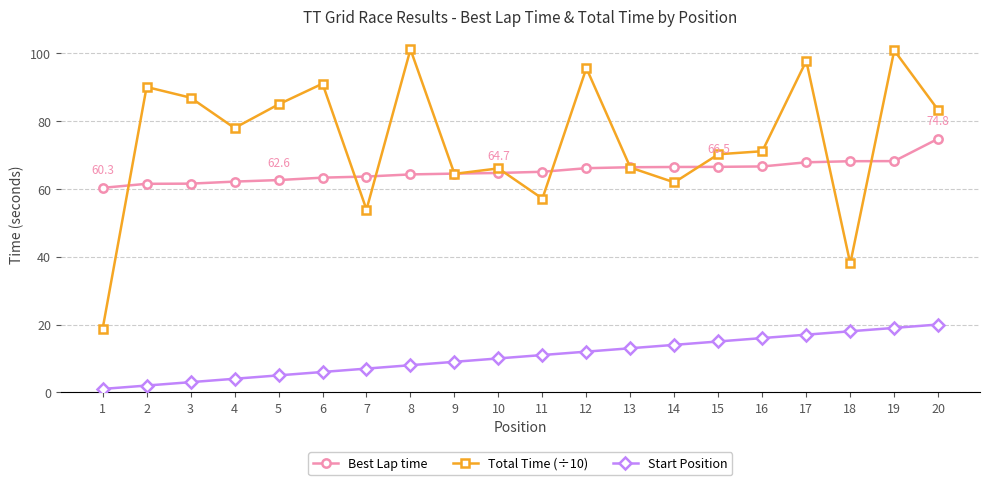

Is the value of Best Lap time at 19 greater than the value of Start Position at 16?

Yes